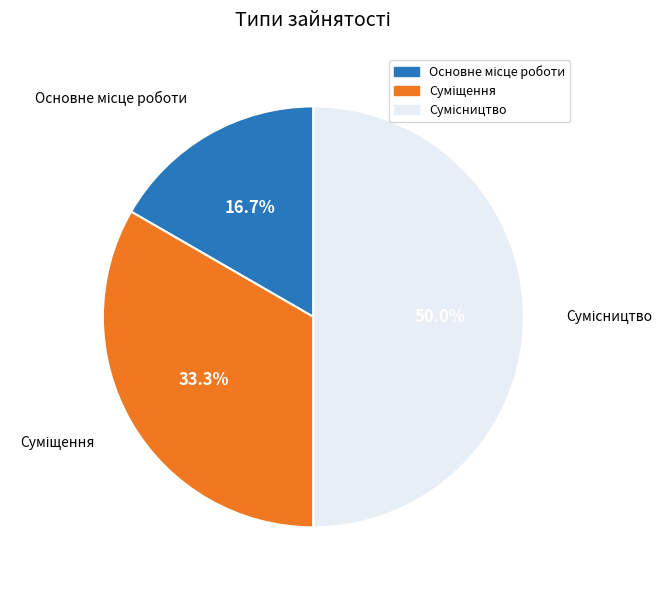

What percentage is the Суміщення slice, to the nearest percent?

33%